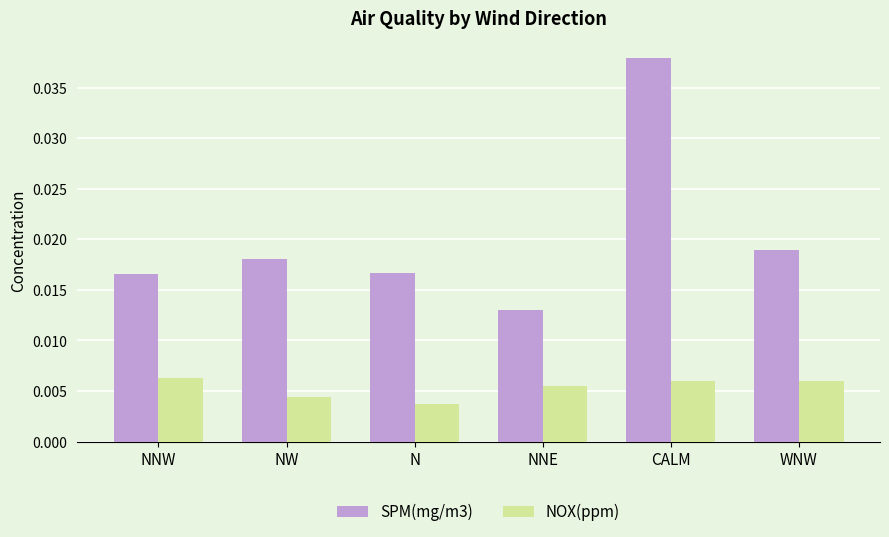

How many NOX(ppm) values are between 0 and 1?

6